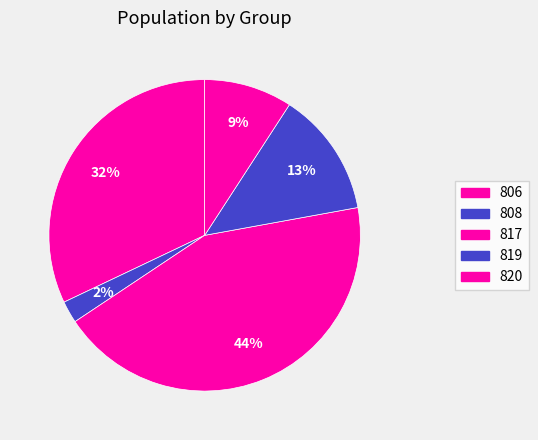

Is 808 the majority of the pie?

No